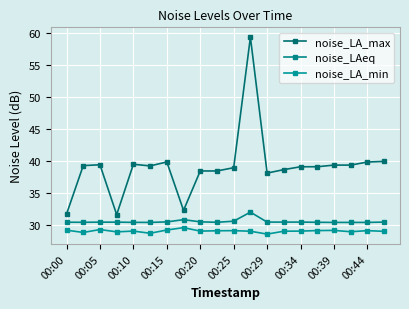

True or false: noise_LAeq and noise_LA_min intersect in this chart.

False